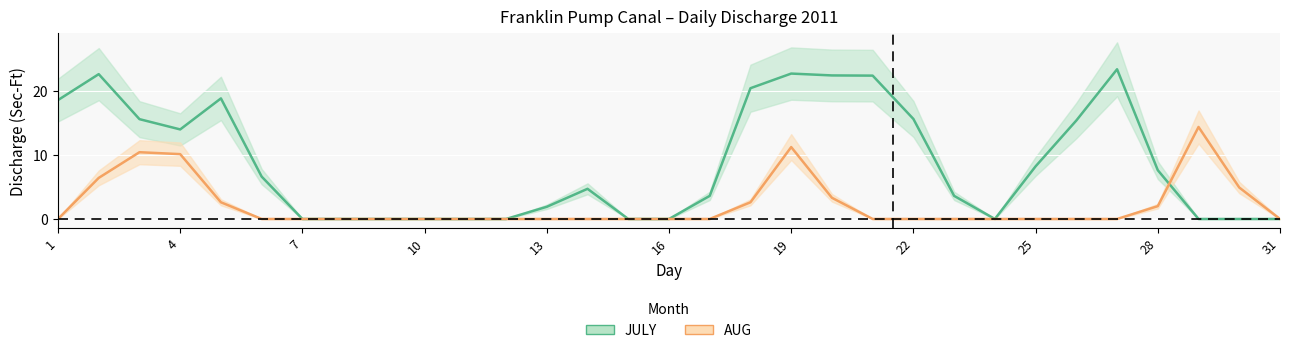

Does the chart display data point markers on the line(s)?

No